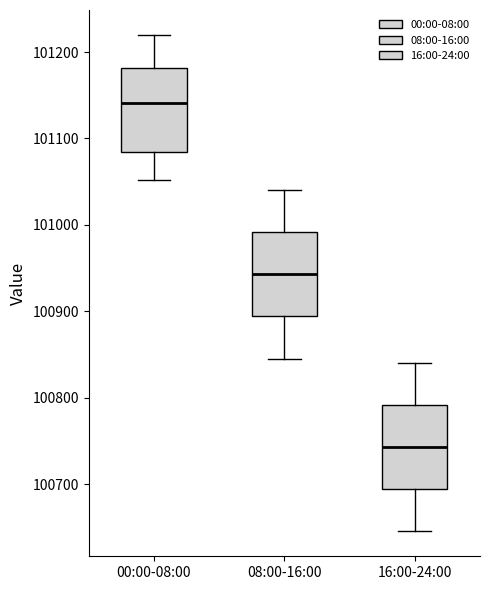

Which box has the lowest median line?

16:00-24:00